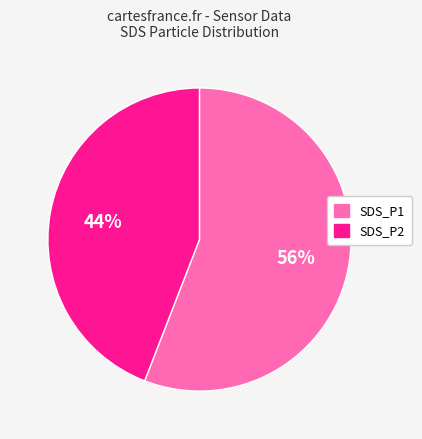

To the nearest percent, what percentage of the pie is SDS_P1?

56%